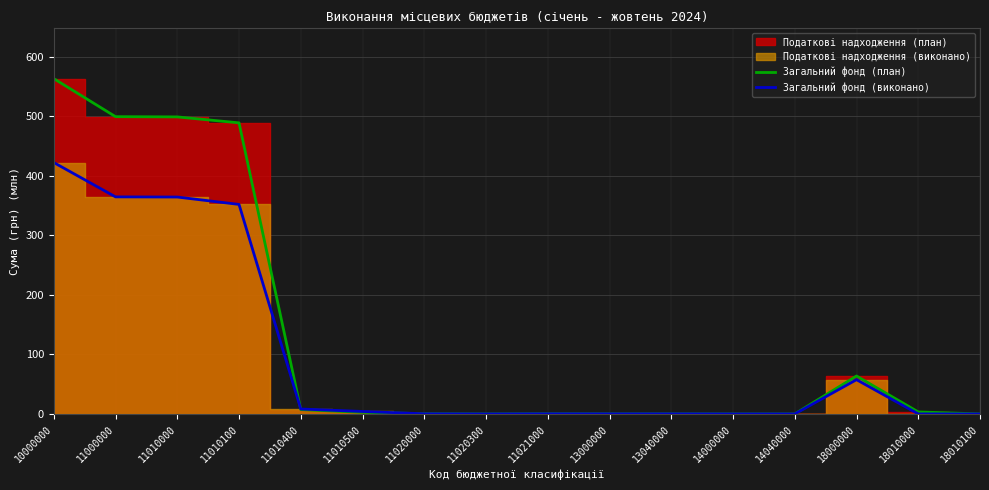

In Загальний фонд (виконано), how many points are lower than both neighbors (excluding endpoints)?

2